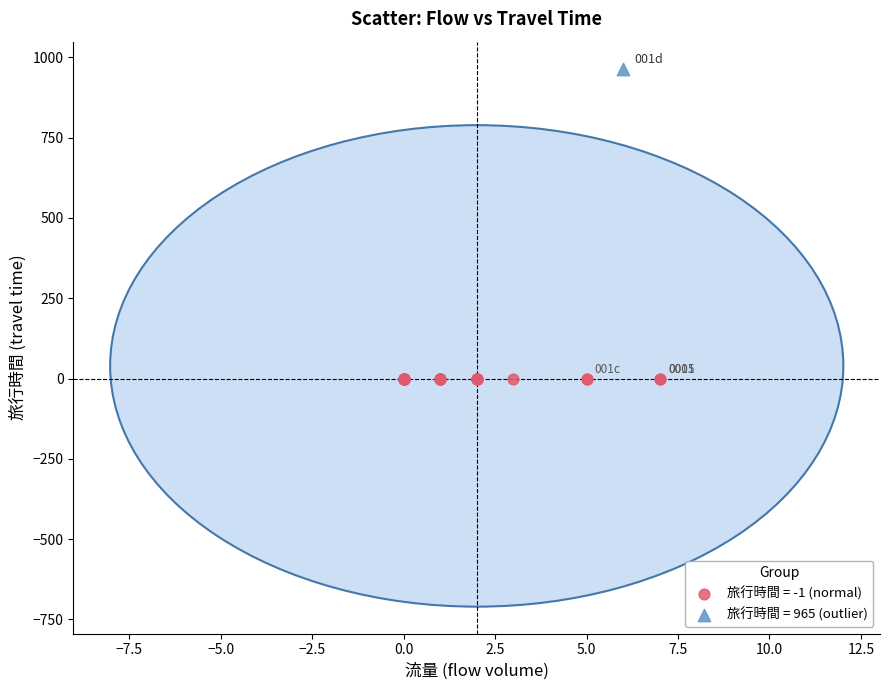

What are all the series names shown in the legend?

旅行時間 = -1 (normal), 旅行時間 = 965 (outlier)